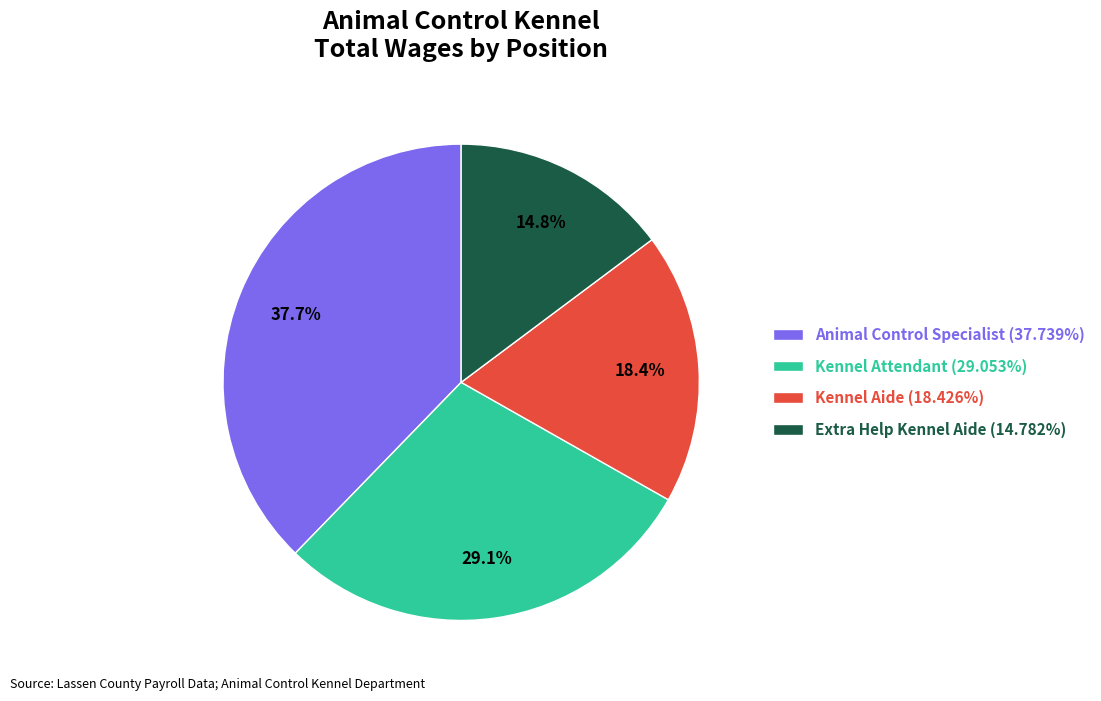

True or false: Extra Help Kennel Aide accounts for 21% of the total.

False